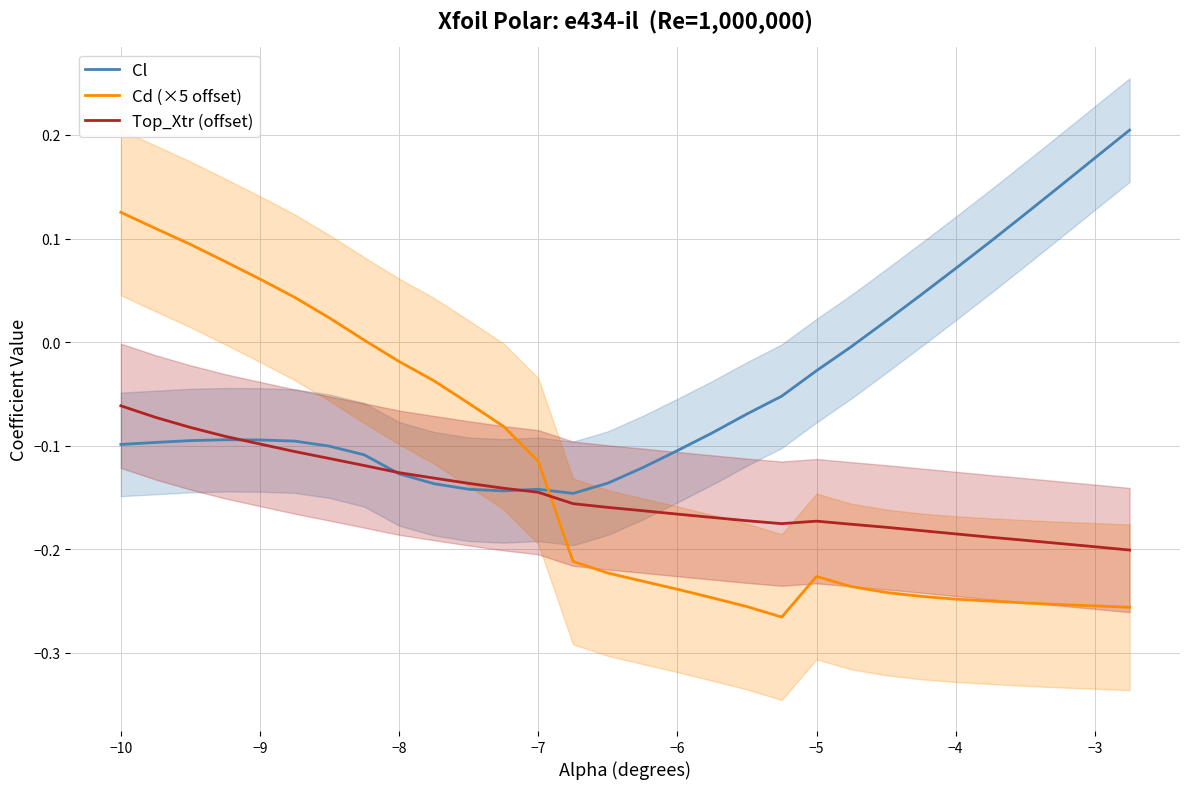

How many times do Cd (×5 offset) and Cl cross each other?

1